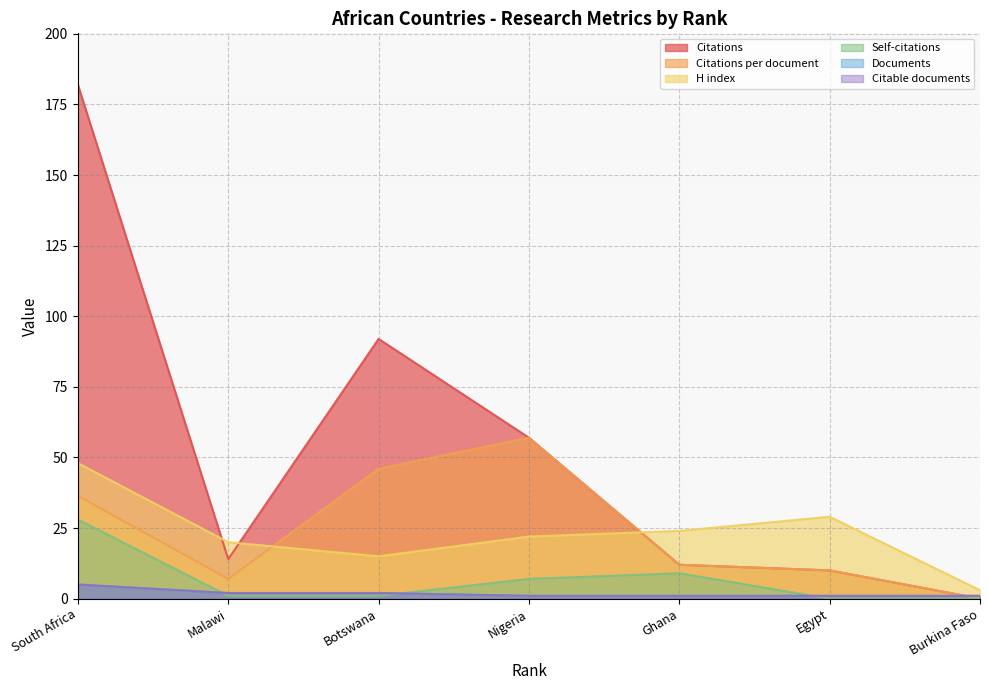

Which has a higher value, Botswana or Ghana?

Botswana